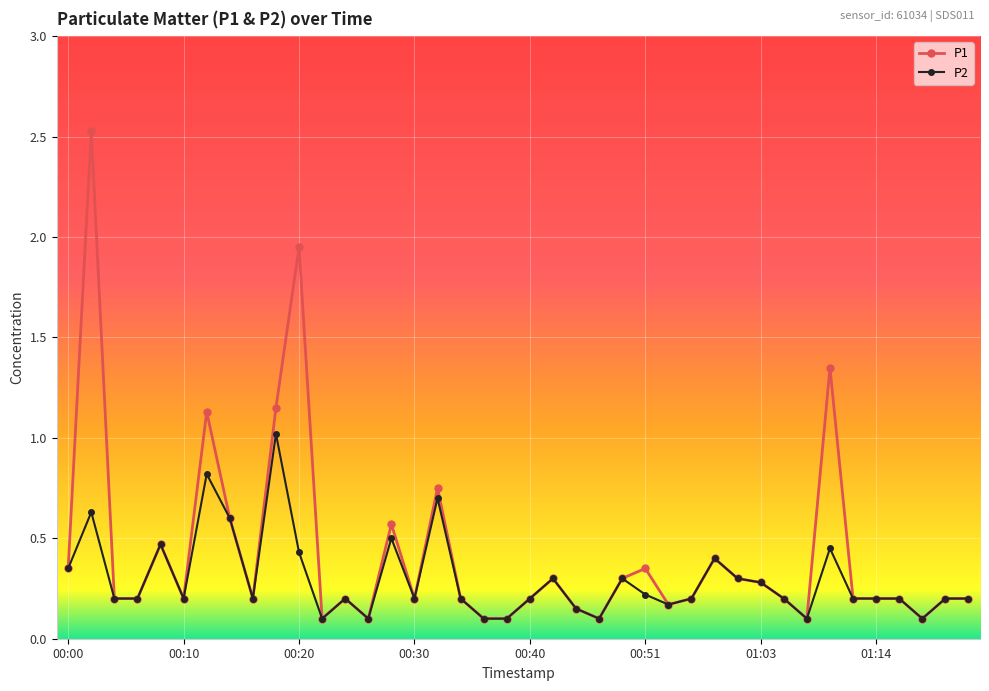

Which series has the largest total across all categories?

P1